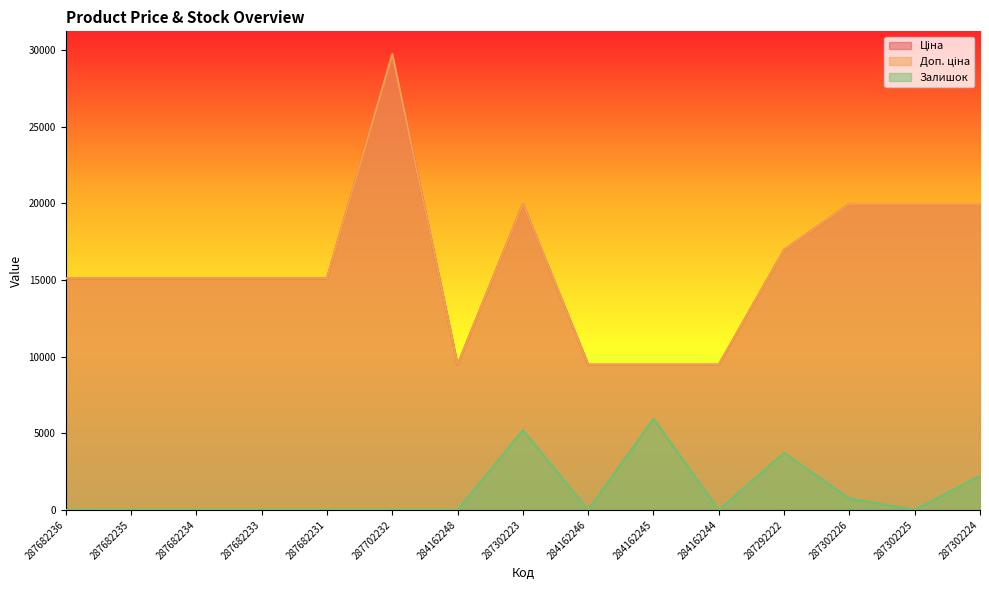

Reading left to right, transcribe all the data shown in this chart.

Ціна: 15120.0	15120.0	15120.0	15120.0	15120.0	29747.2	9480.1	19964.2	9480.1	9480.1	9480.1	16976.3	19964.2	19964.2	19964.2
Доп. ціна: 15120.0	15120.0	15120.0	15120.0	15120.0	29747.2	9480.1	19964.2	9480.1	9480.1	9480.1	16976.3	19964.2	19964.2	19964.2
Залишок: 0.0	0.0	0.0	0.0	0.0	0.0	0.0	5205.8	0.0	5949.5	0.0	3718.4	743.7	0.0	2231.0